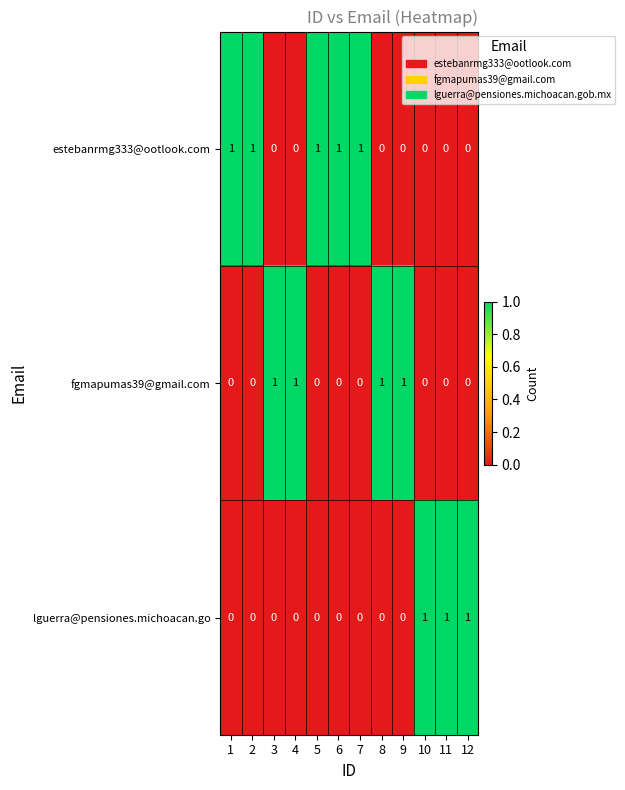

At how many categories does at least one series exceed 0?

12